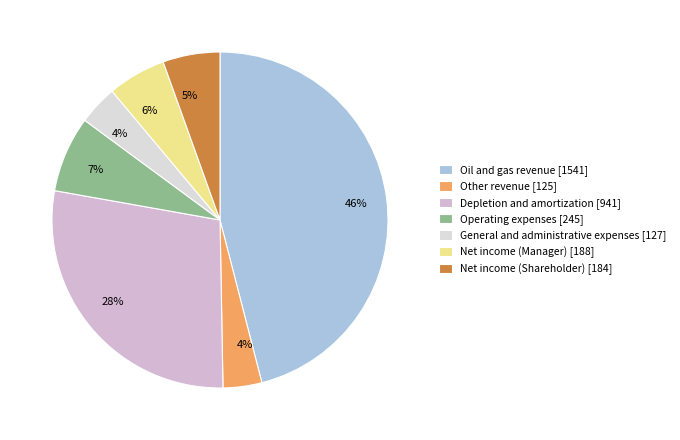

Rank the categories by value from lowest to highest.

Other revenue, General and administrative expenses, Net income (Shareholder), Net income (Manager), Operating expenses, Depletion and amortization, Oil and gas revenue